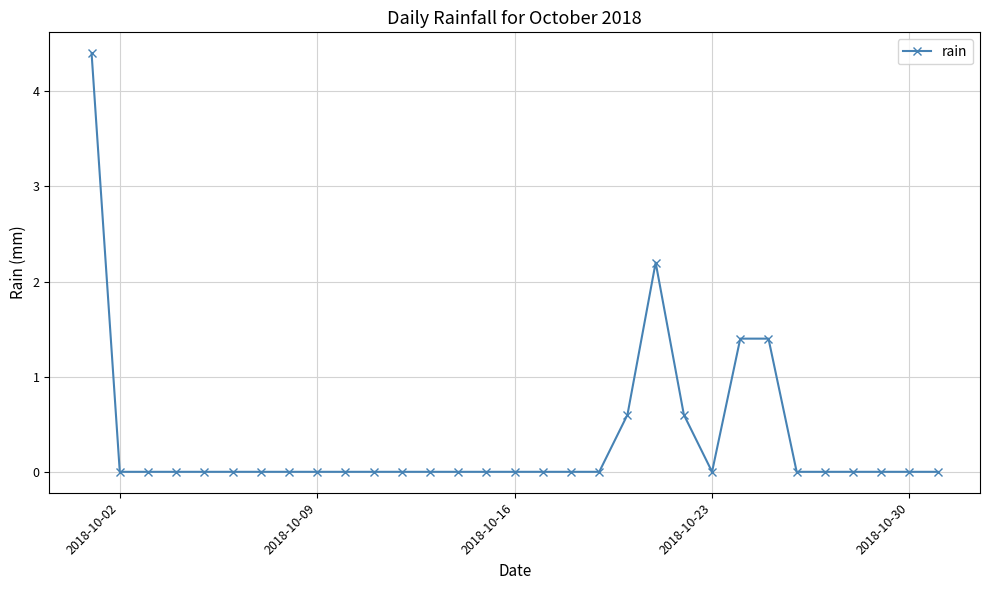

What is the greatest value displayed?

4.4